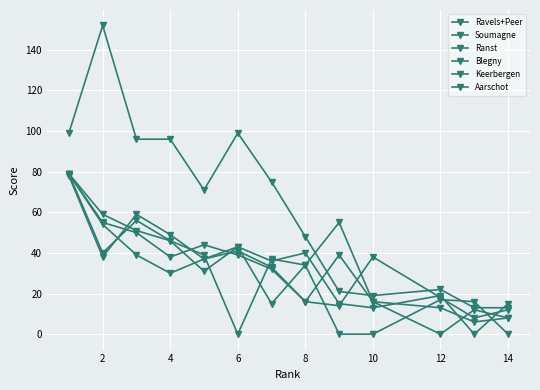

What is the sum of all Ranst values?

433